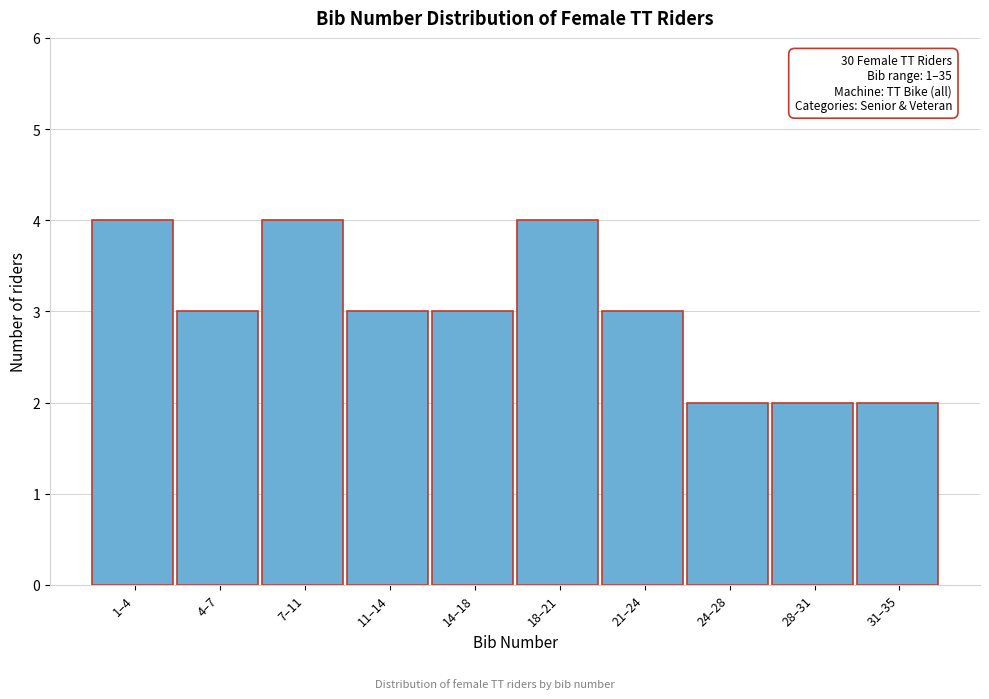

Reading left to right, transcribe all the data shown in this chart.

4	3	4	3	3	4	3	2	2	2